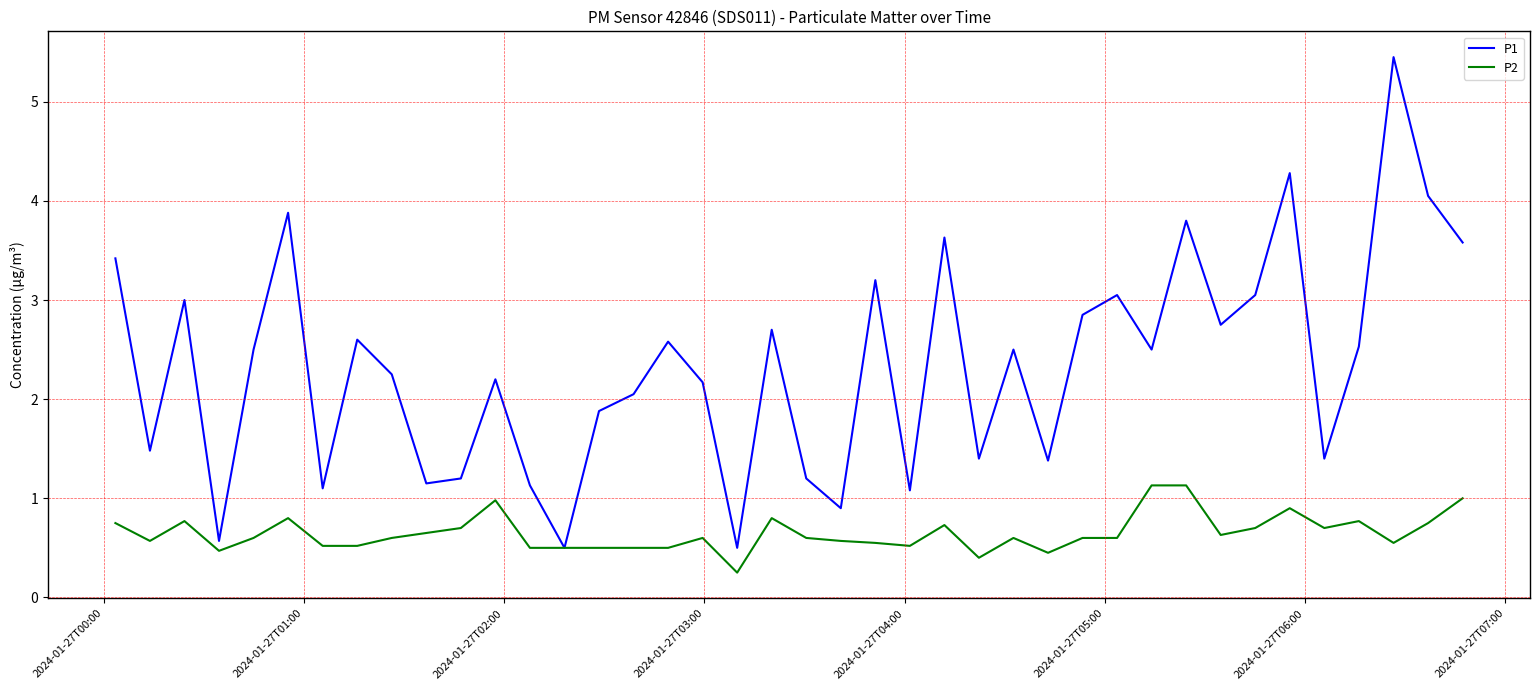

Which series has the largest total across all categories?

P1